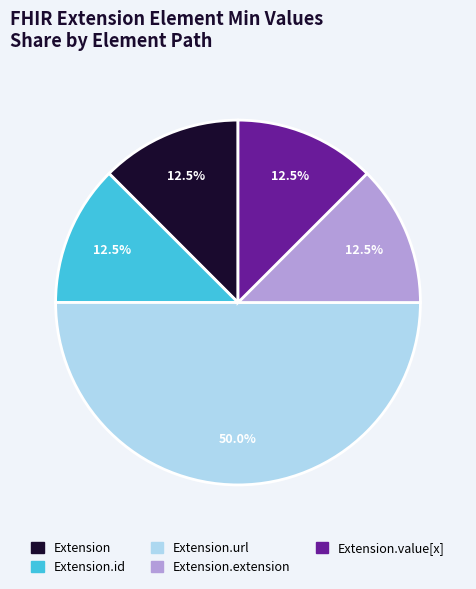

To the nearest percent, what is the average slice percentage?

20%